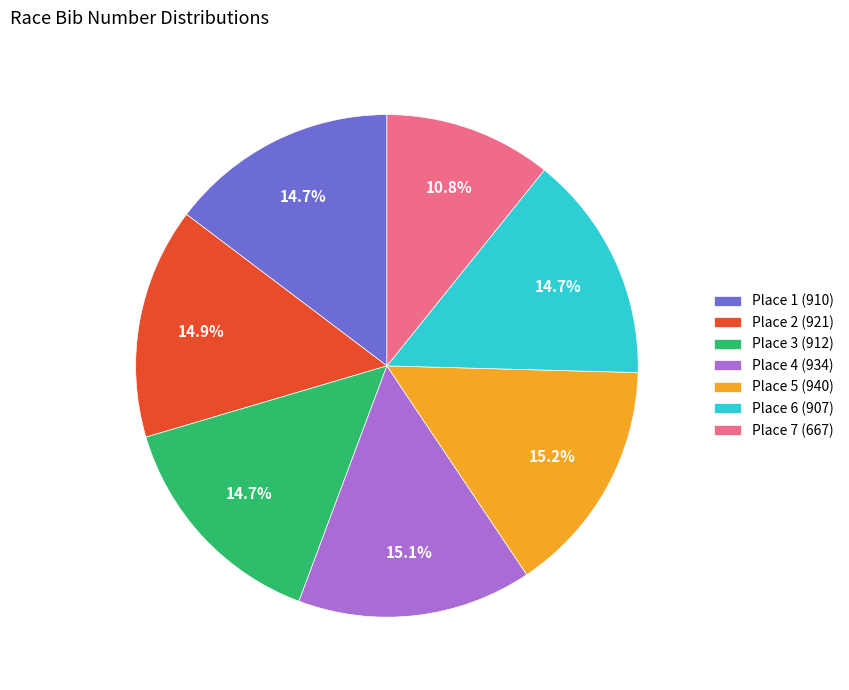

What is the total percentage of Place 2 (921) and Place 3 (912)?

29.6%